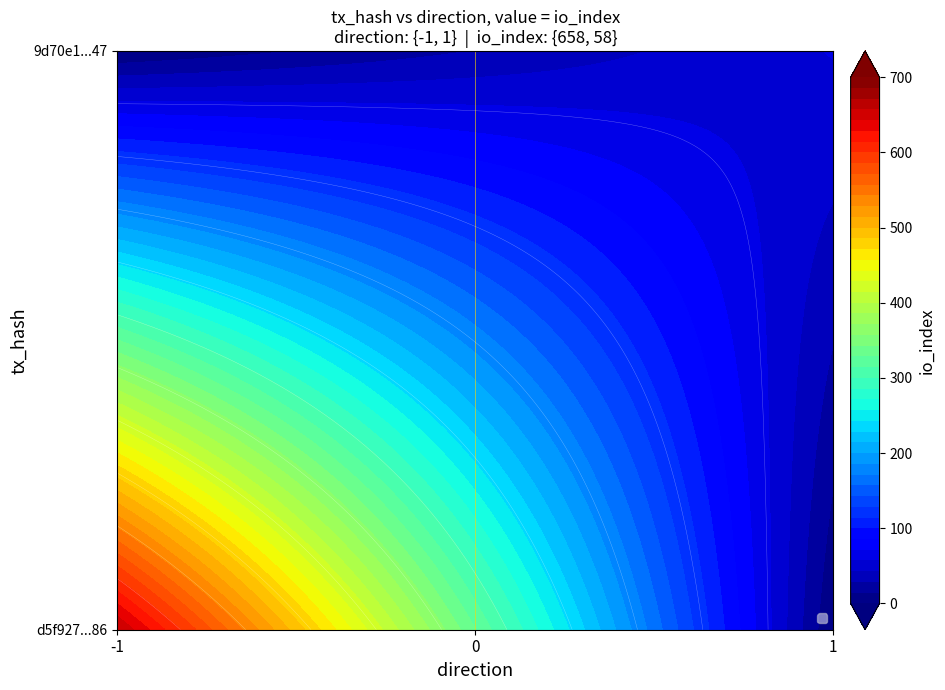

Reading left to right, what are all the values shown in this chart?

d5f927c009eb34fea7080806546d00ec743ff86: -1	658
9d70e1f2b942dfb5bc2d9047931df73706b0647: 1	58